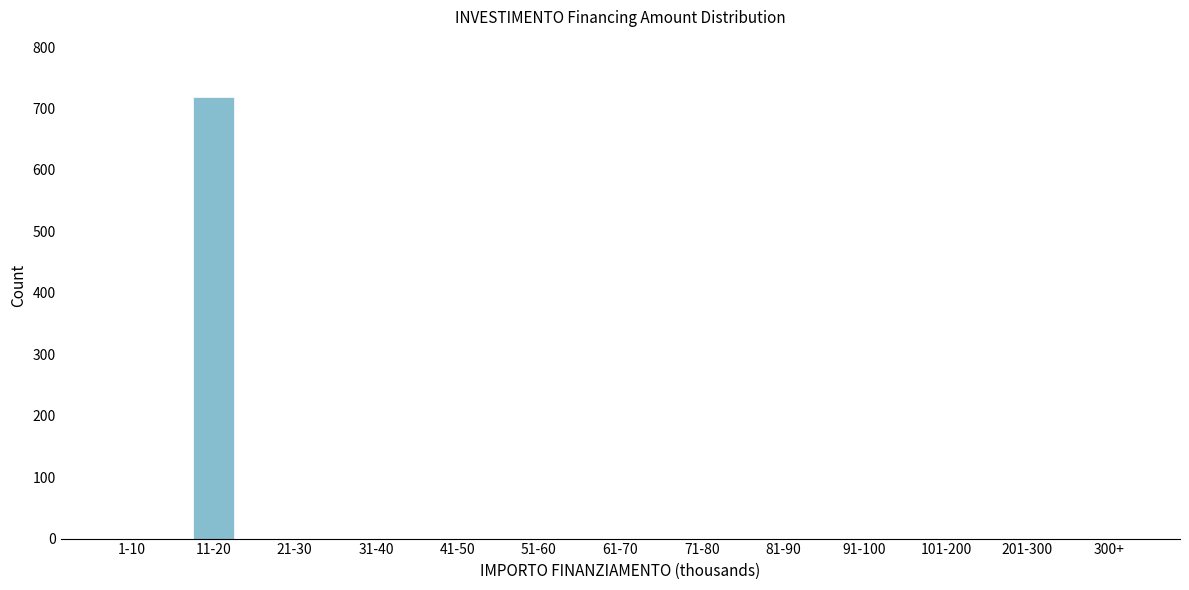

Reading left to right, what are all the values shown in this chart?

1-10=0	11-20=718	21-30=0	31-40=0	41-50=0	51-60=0	61-70=0	71-80=0	81-90=0	91-100=0	101-200=0	201-300=0	300+=0